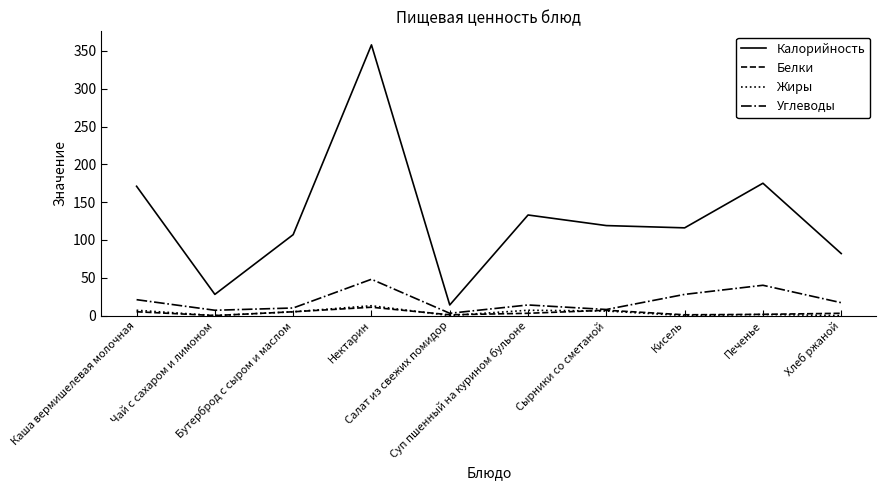

What is the difference between the highest and lowest values at Кисель?

116.0